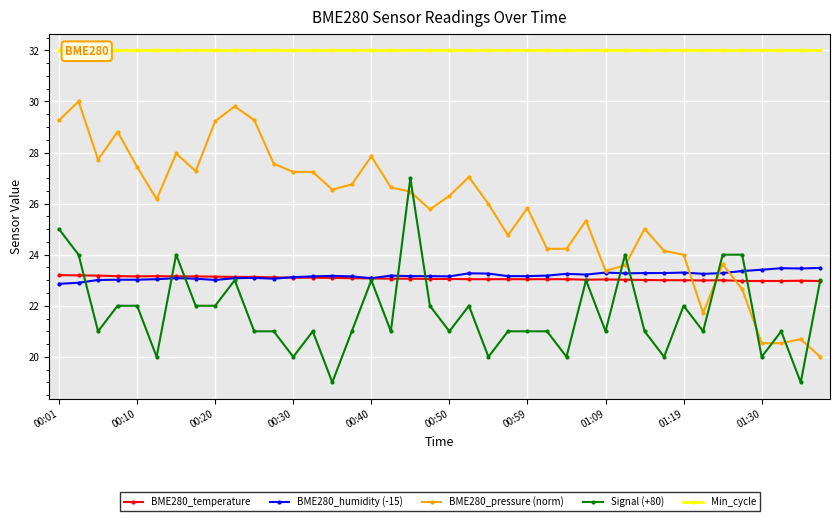

True or false: Signal (+80) has a value of 12.5 at 01:09.

False